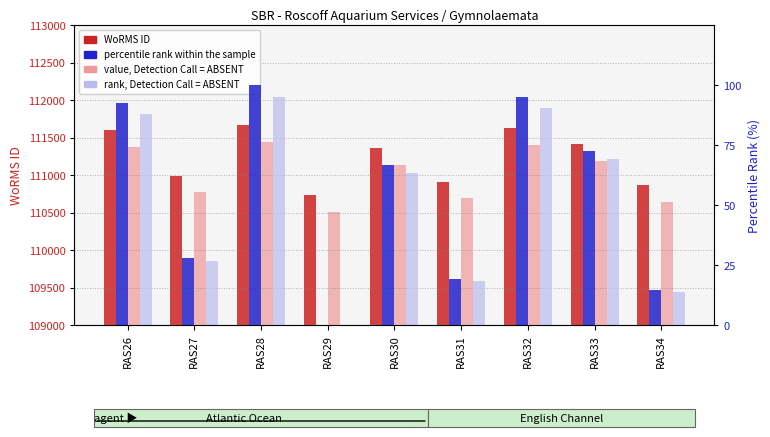

Reading left to right, extract all data points from this chart.

WoRMS ID: RAS26=111597.0	RAS27=110993.0	RAS28=111667.0	RAS29=110731.0	RAS30=111355.0	RAS31=110911.0	RAS32=111621.0	RAS33=111411.0	RAS34=110866.0
value, Detection Call = ABSENT: RAS26=111373.8	RAS27=110771.0	RAS28=111443.7	RAS29=110509.5	RAS30=111132.3	RAS31=110689.2	RAS32=111397.8	RAS33=111188.2	RAS34=110644.3
percentile rank within the sample: RAS26=92.5	RAS27=28.0	RAS28=100.0	RAS29=0.0	RAS30=66.7	RAS31=19.2	RAS32=95.1	RAS33=72.6	RAS34=14.4
rank, Detection Call = ABSENT: RAS26=87.9	RAS27=26.6	RAS28=95.0	RAS29=0.0	RAS30=63.3	RAS31=18.3	RAS32=90.3	RAS33=69.0	RAS34=13.7